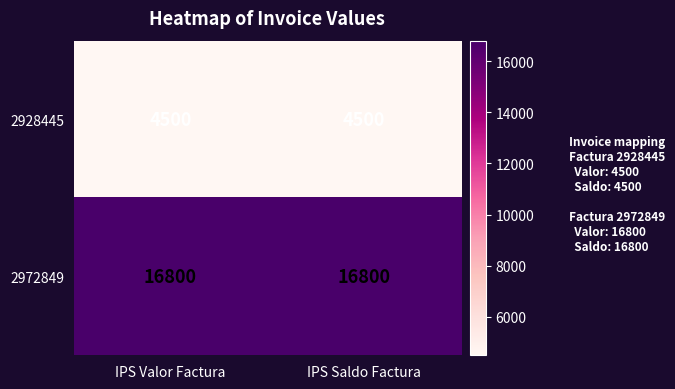

Which series has the largest total across all categories?

2972849